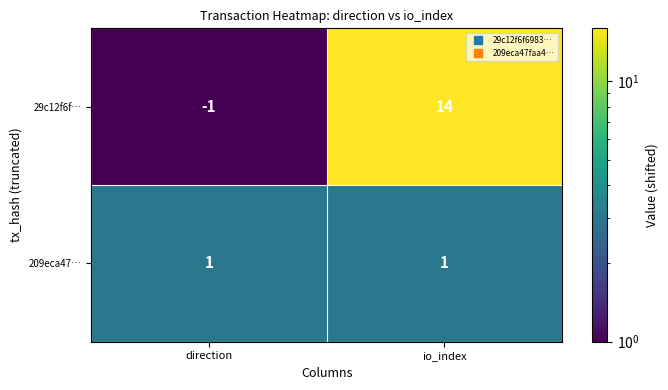

What is the maximum value shown in the chart?

14